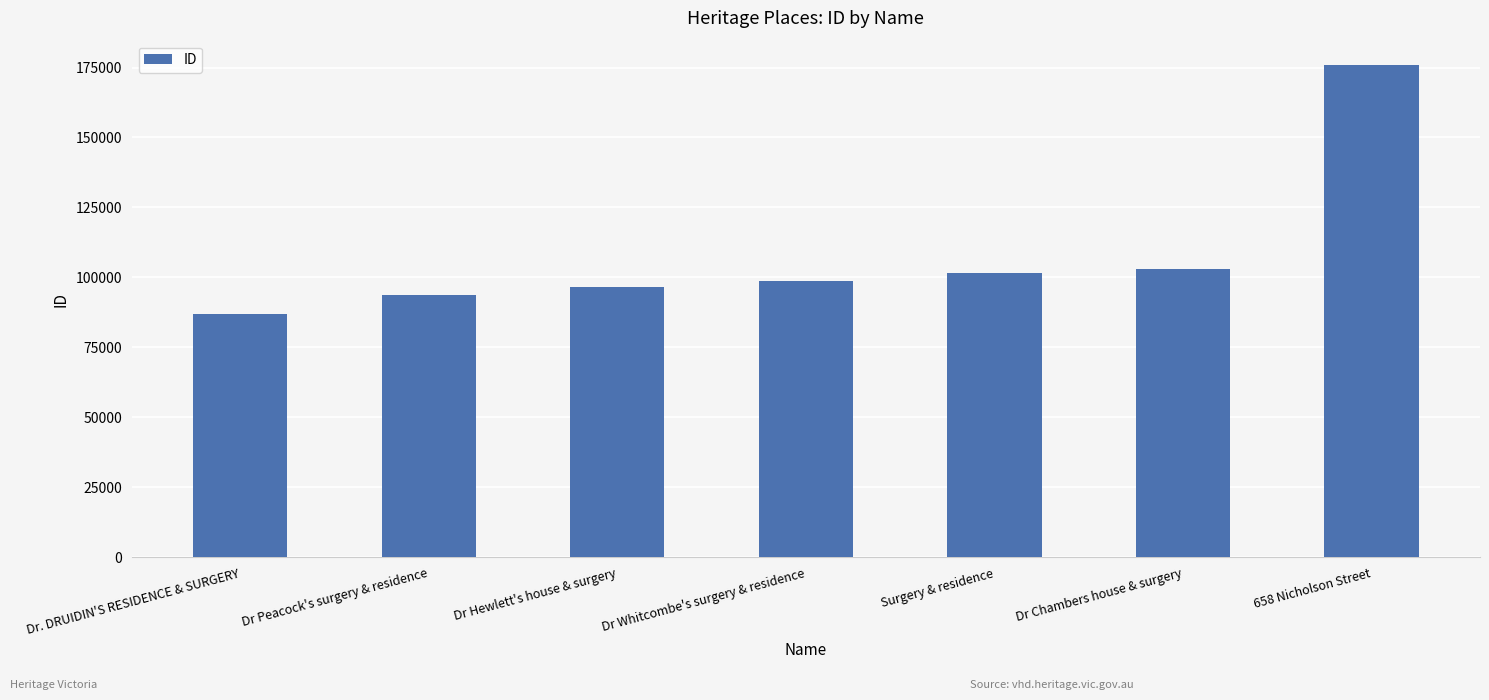

List the labels in order of value, largest first.

658 Nicholson Street, Dr Chambers house & surgery, Surgery & residence, Dr Whitcombe's surgery & residence, Dr Hewlett's house & surgery, Dr Peacock's surgery & residence, Dr. DRUIDIN'S RESIDENCE & SURGERY